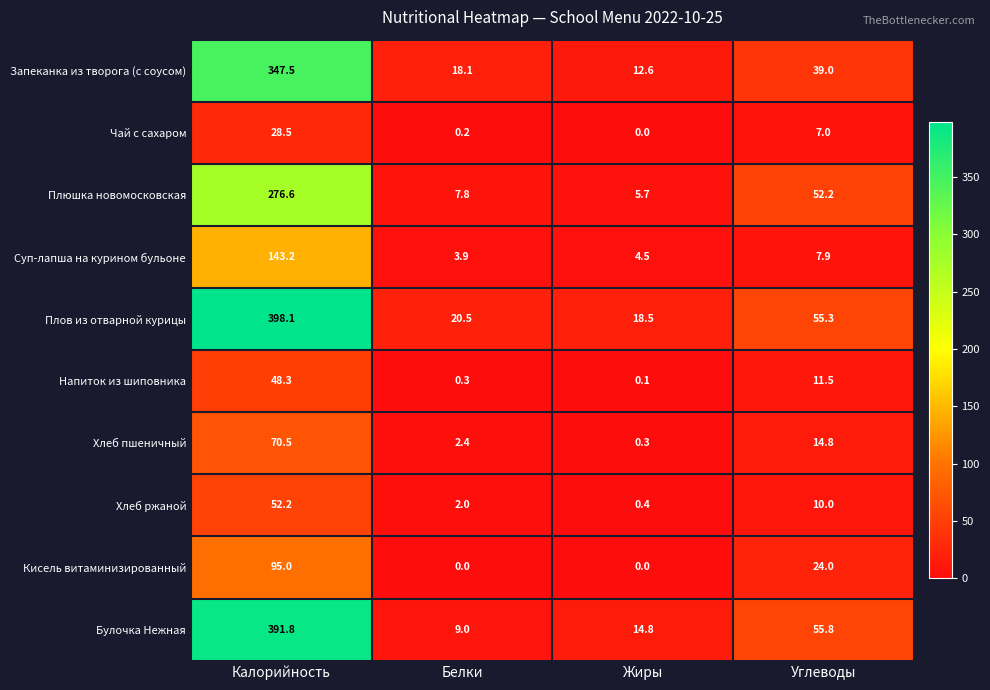

At which label does Булочка Нежная reach its minimum?

Белки